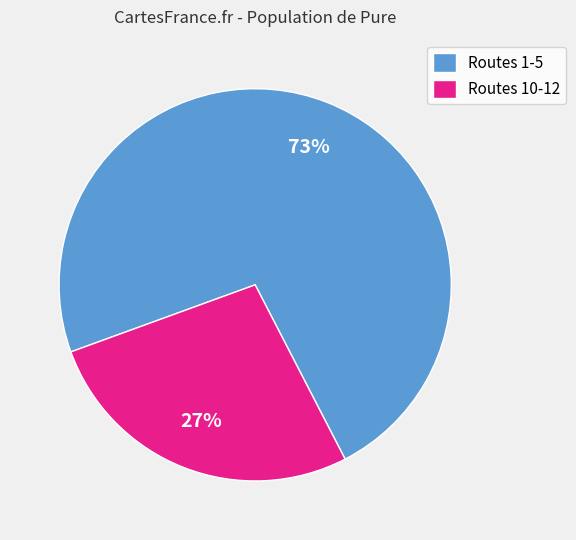

What percentage is the Routes 1-5 slice, to the nearest percent?

73%